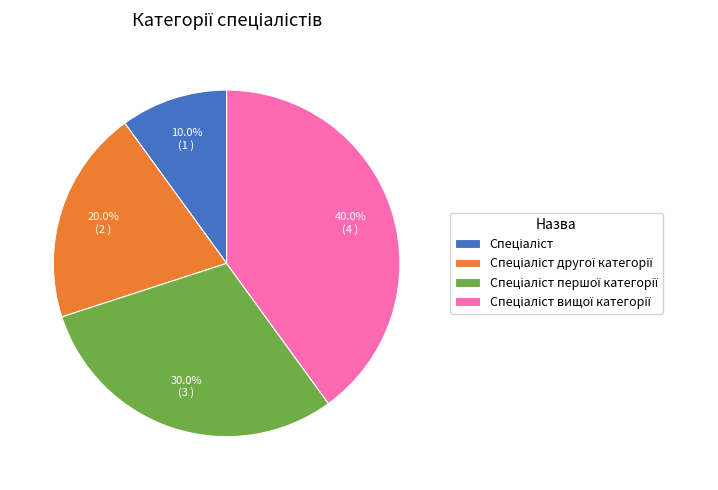

How many segments does this pie chart have?

4